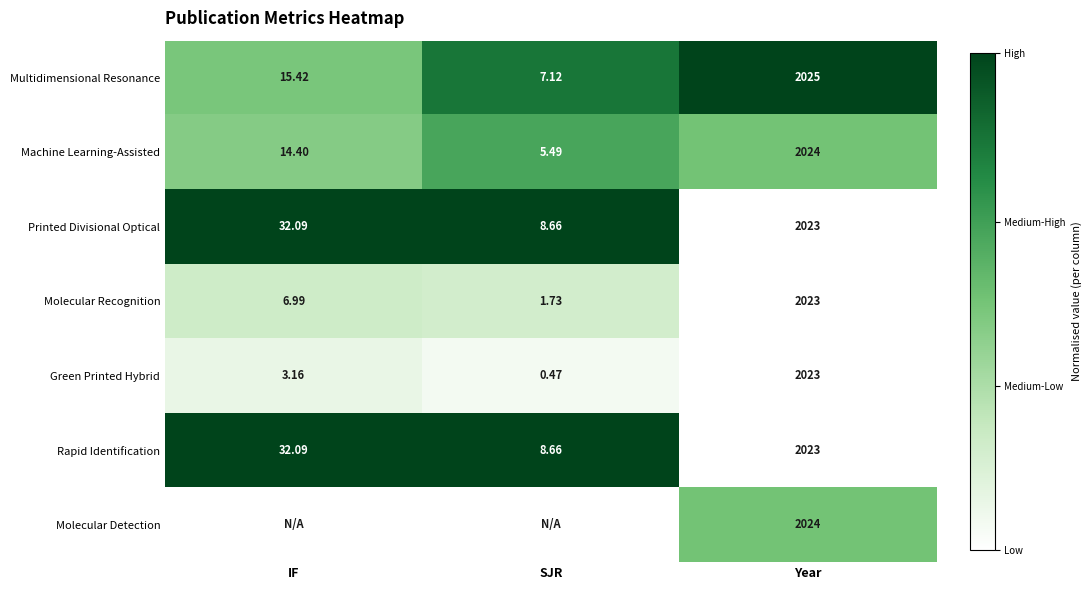

True or false: Machine Learning-Assisted has a value of 0.3 at Year.

False